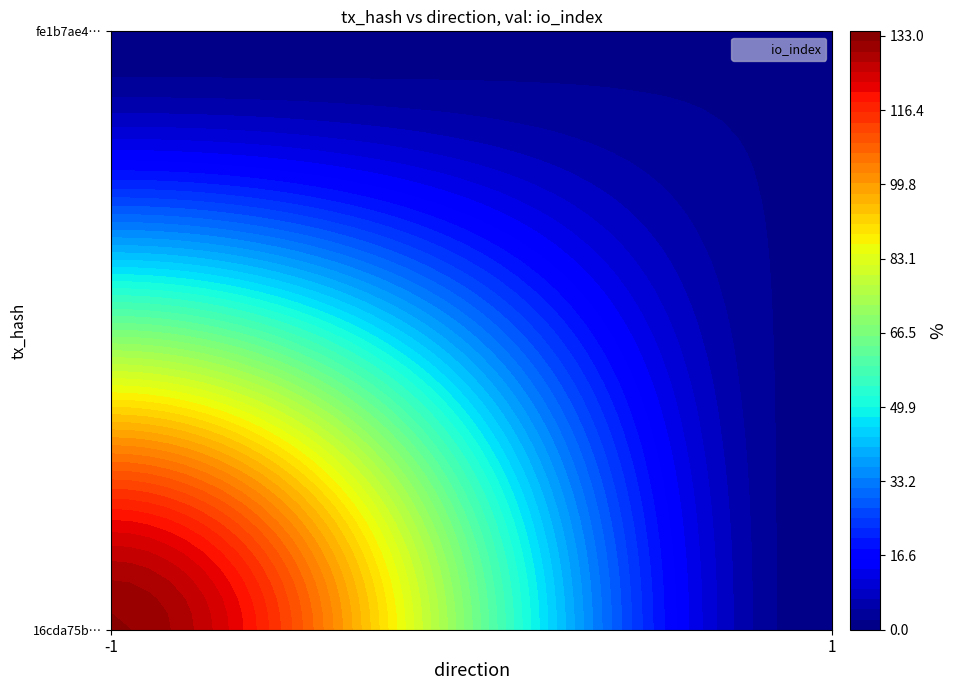

Reading left to right, list all the values displayed in this chart.

16cda75bca8c972ee0212e08ac72261a4240159: -1	132
fe1b7ae4210c2a773f229558aa15f417143c5dc: 1	2